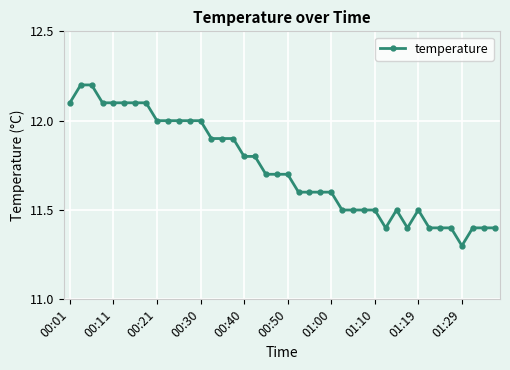

Count the values in the range 11 to 12.

32